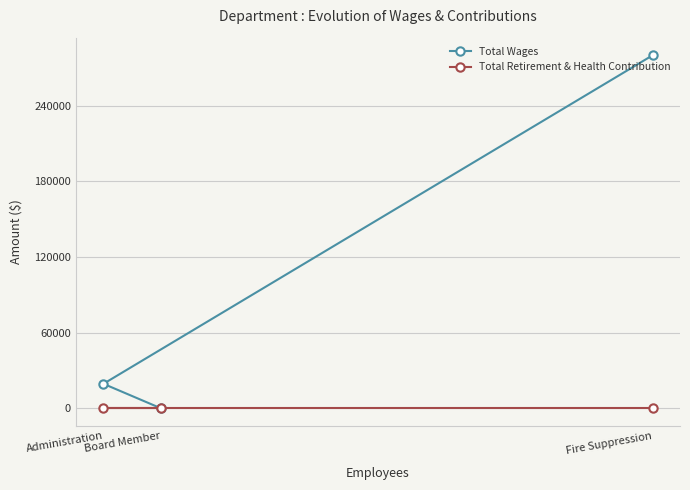

What is the total value across all series at Administration?

19532